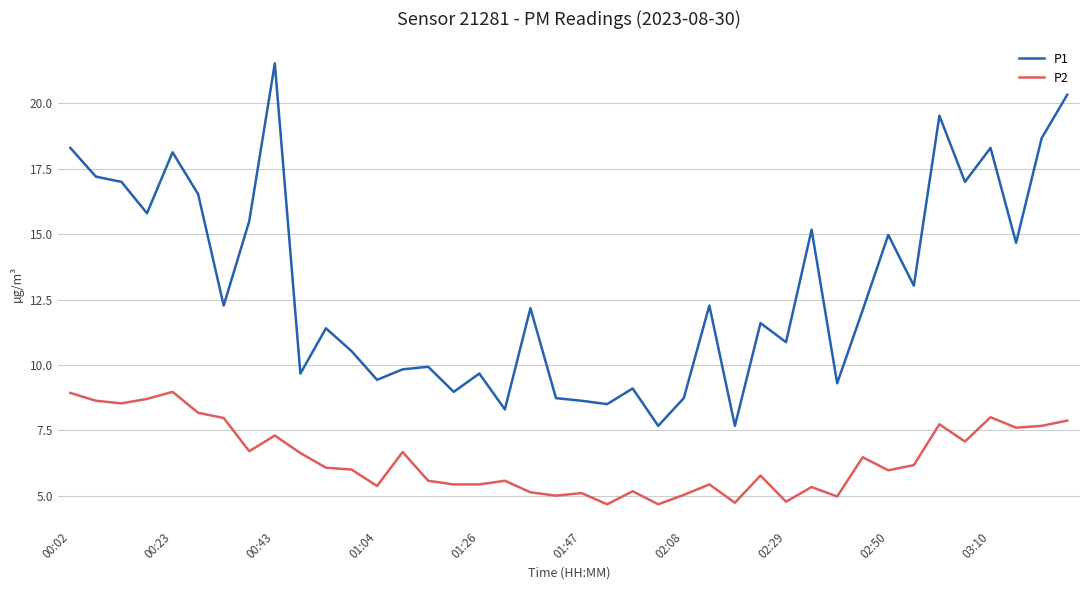

True or false: P1 and P2 intersect in this chart.

False